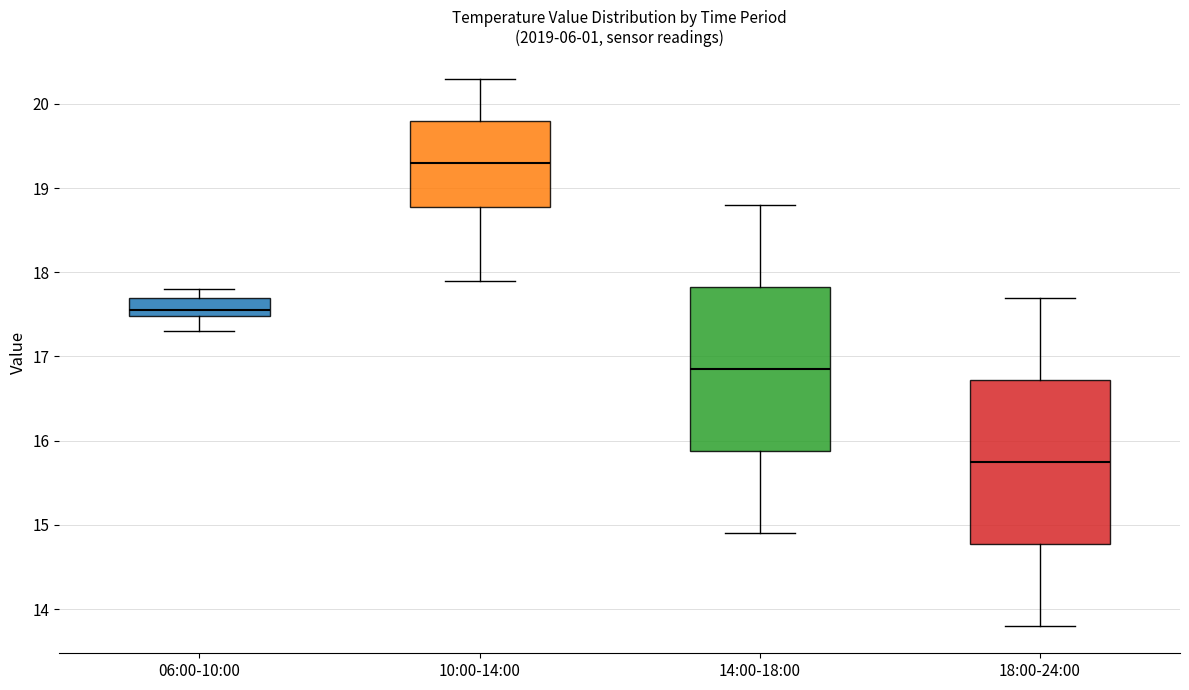

Reading left to right, read every box against the y-axis: the position of its median line, the range the box covers, and the ends of its whiskers. The values are not printed on the chart, so give them approximately, as read against the axis.

06:00-10:00: median 17.6, box 17.5 to 17.7, whiskers 17.3 to 17.8
10:00-14:00: median 19.3, box 18.8 to 19.8, whiskers 17.9 to 20.3
14:00-18:00: median 16.9, box 15.9 to 17.8, whiskers 14.9 to 18.8
18:00-24:00: median 15.8, box 14.8 to 16.7, whiskers 13.8 to 17.7